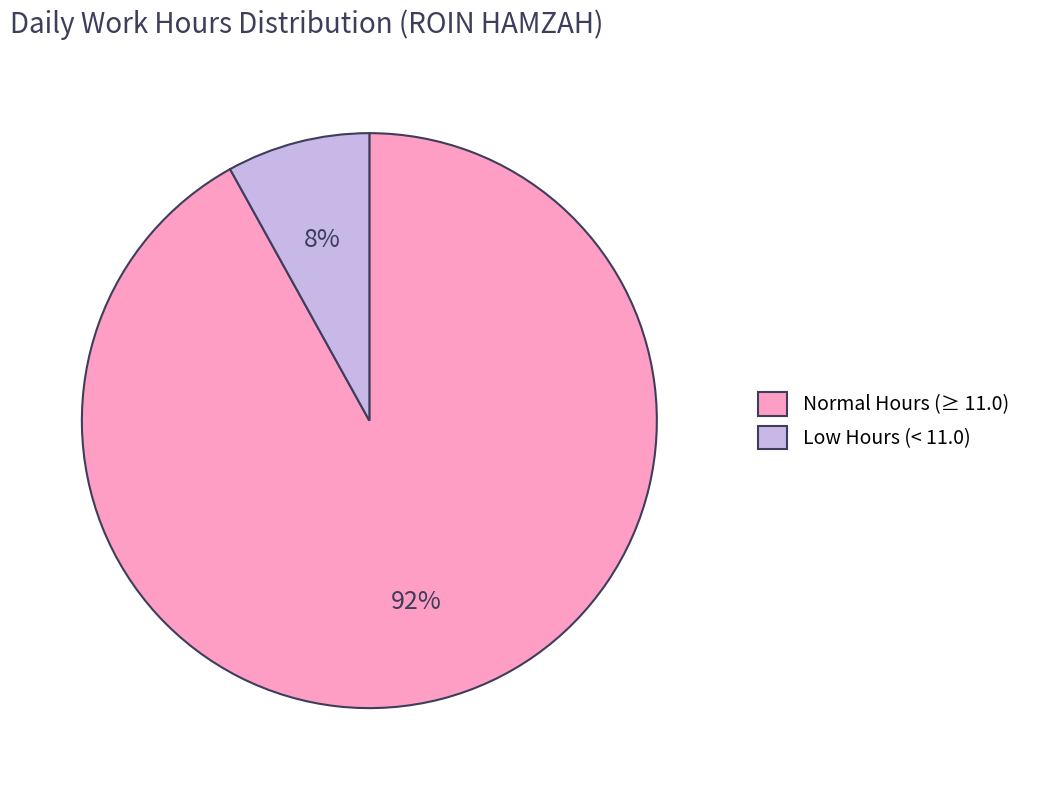

Which category accounts for the majority?

Normal Hours (≥ 11.0)